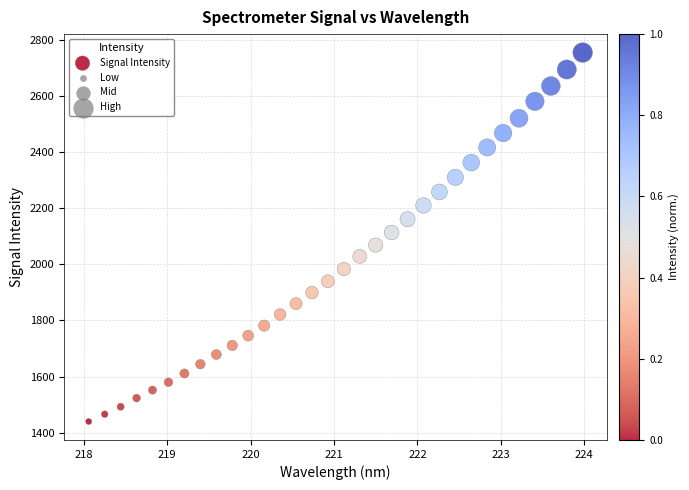

What is the range of Y values (max minus min)?

1313.8